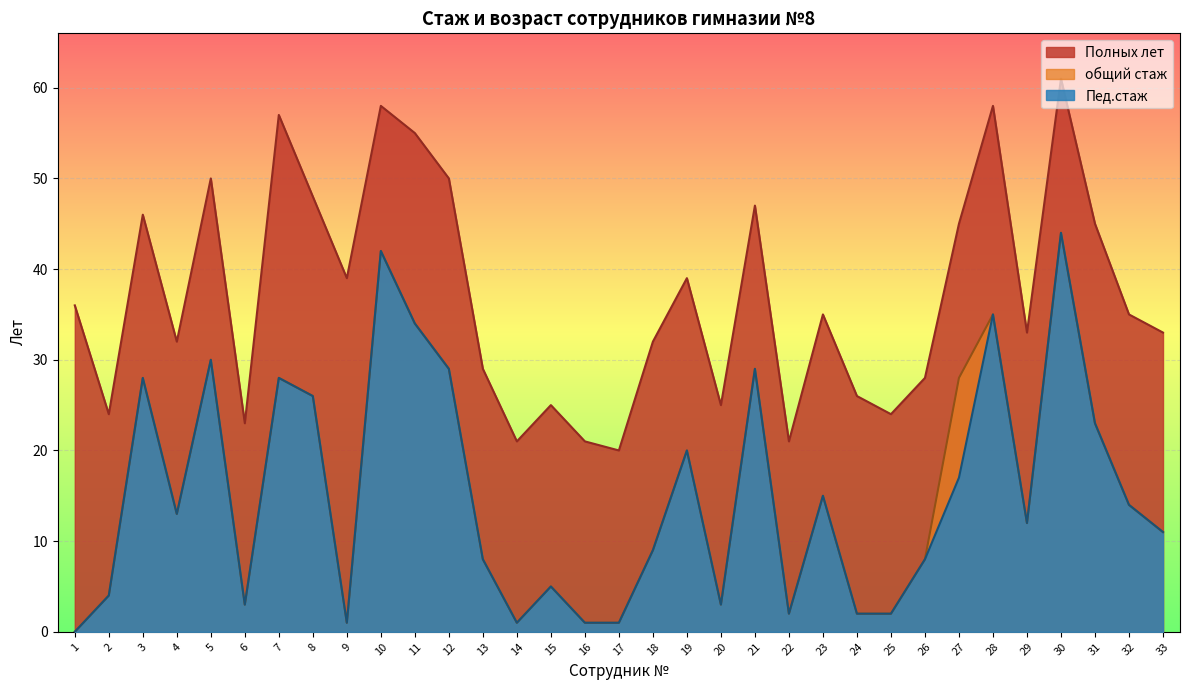

The Пед.стаж series shows 40 at 5. True or false?

False